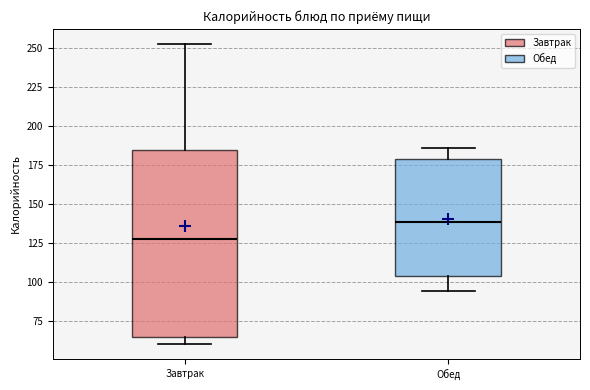

Where is the lower edge of the box for Завтрак on the y-axis? The values are not printed on the chart, so give them approximately, as read against the axis.

65